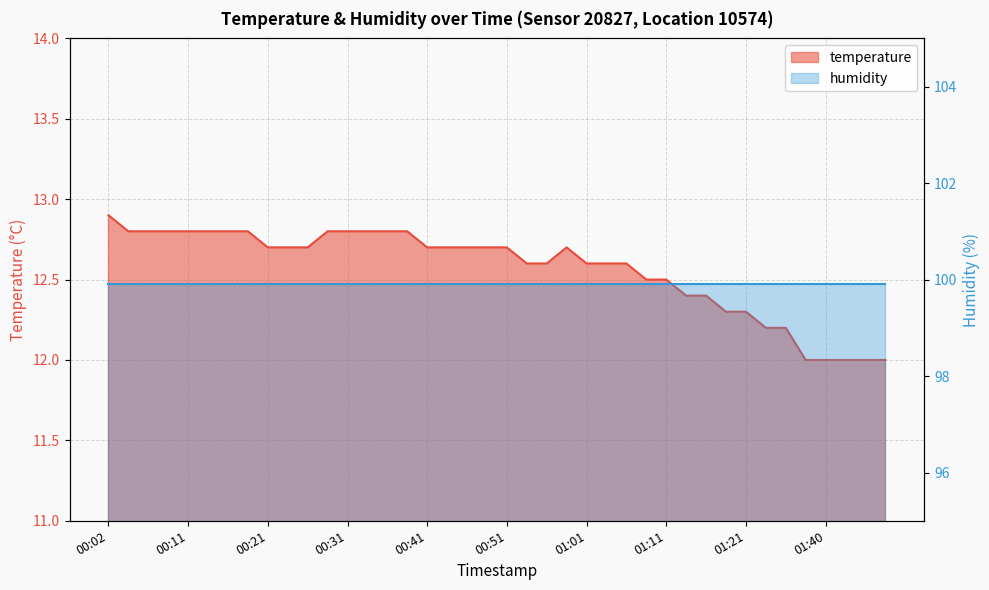

Which label corresponds to the smallest value in the chart?

01:37